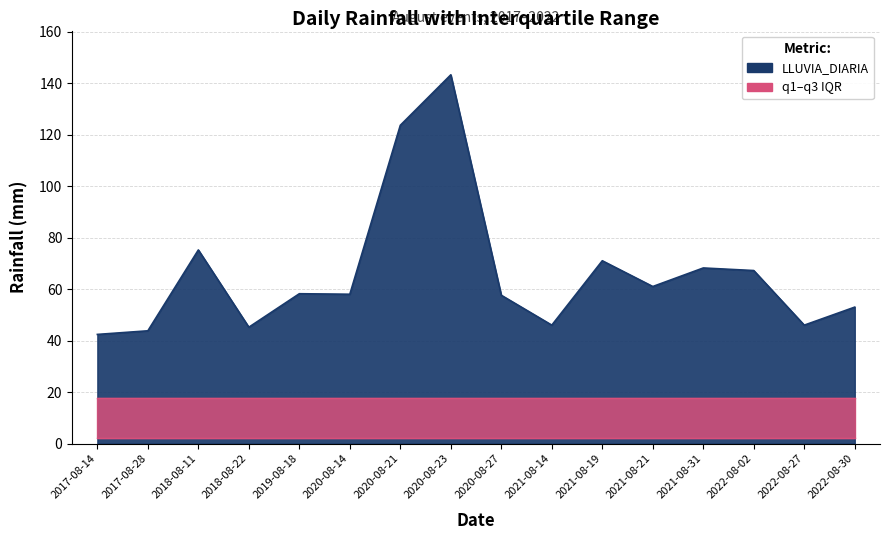

At which category does the chart reach its minimum across all series?

2017-08-14